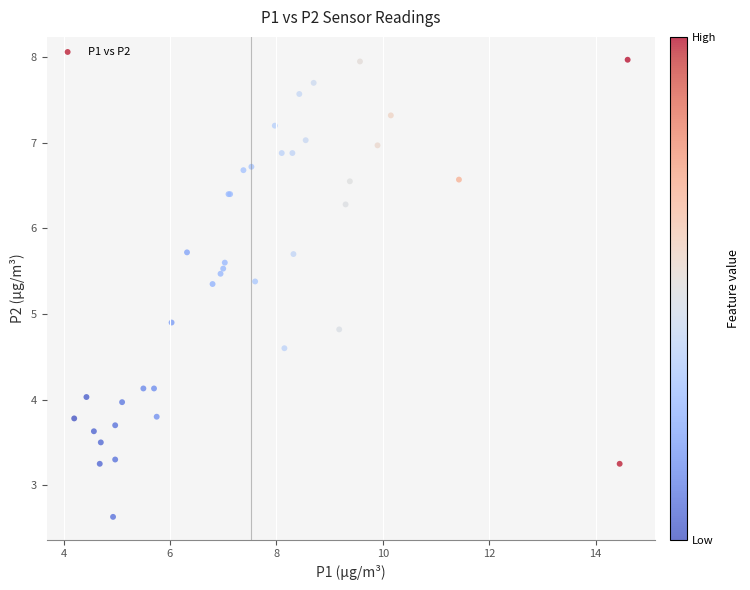

What Y value in the scatter plot is closest to 5?

4.9